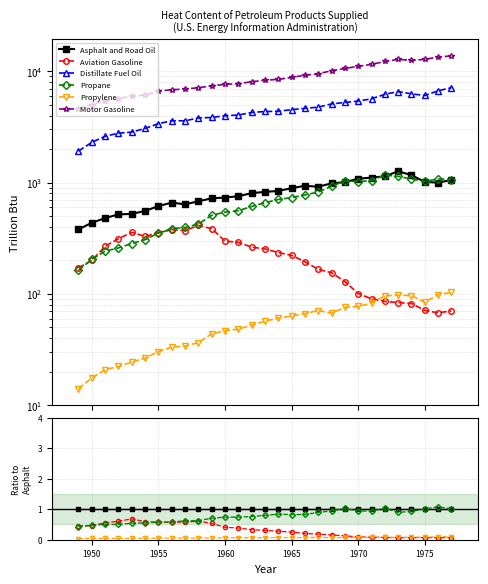

What are all the series names shown in the legend?

Asphalt and Road Oil, Aviation Gasoline, Distillate Fuel Oil, Propane, Propylene, Motor Gasoline